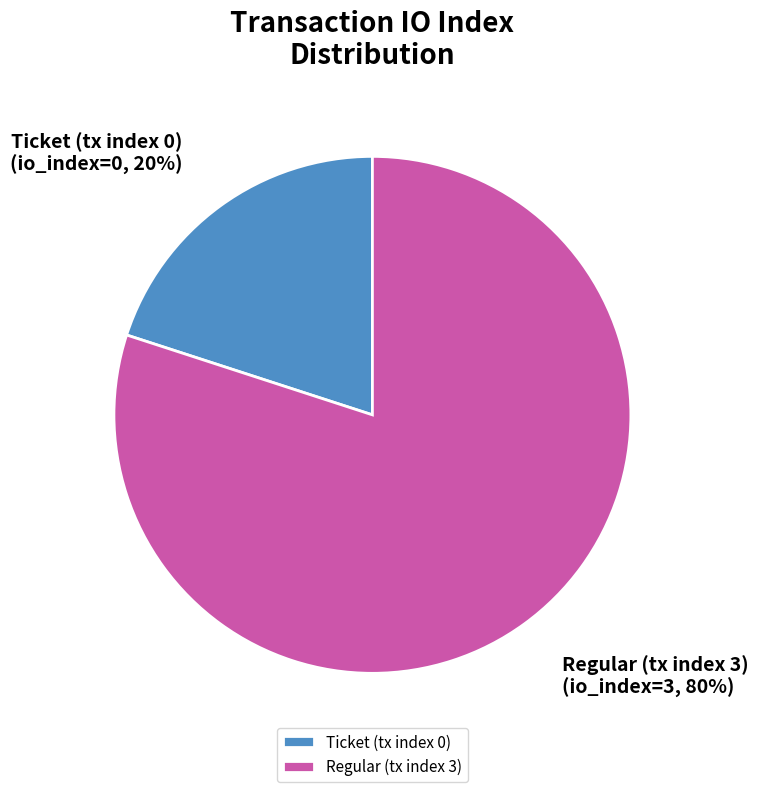

Which category has the biggest portion of the pie?

Regular (tx index 3)